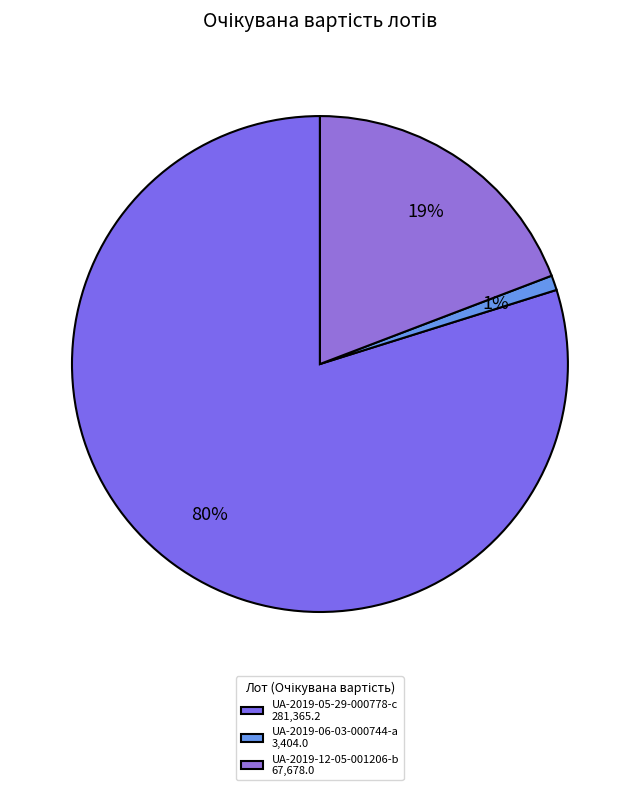

Rank the categories by value from highest to lowest.

UA-2019-05-29-000778-c, UA-2019-12-05-001206-b, UA-2019-06-03-000744-a